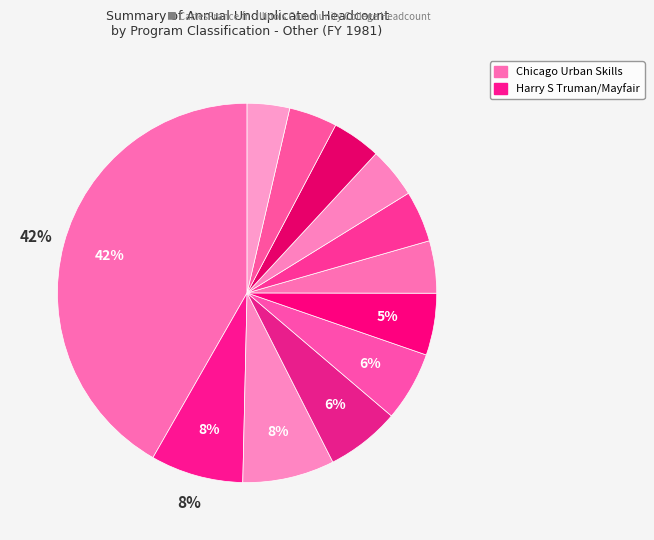

How many slices are in this pie chart?

12